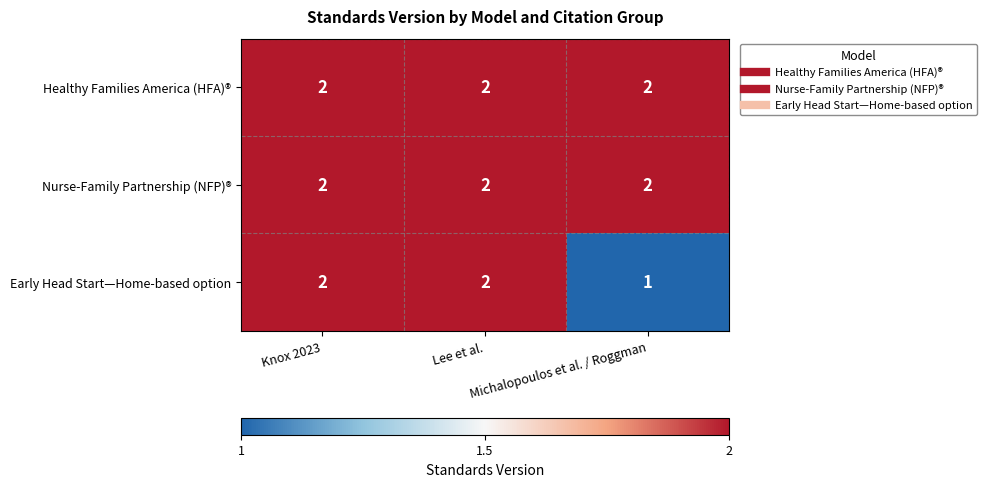

What is the sum of all Nurse-Family Partnership (NFP)® values?

6